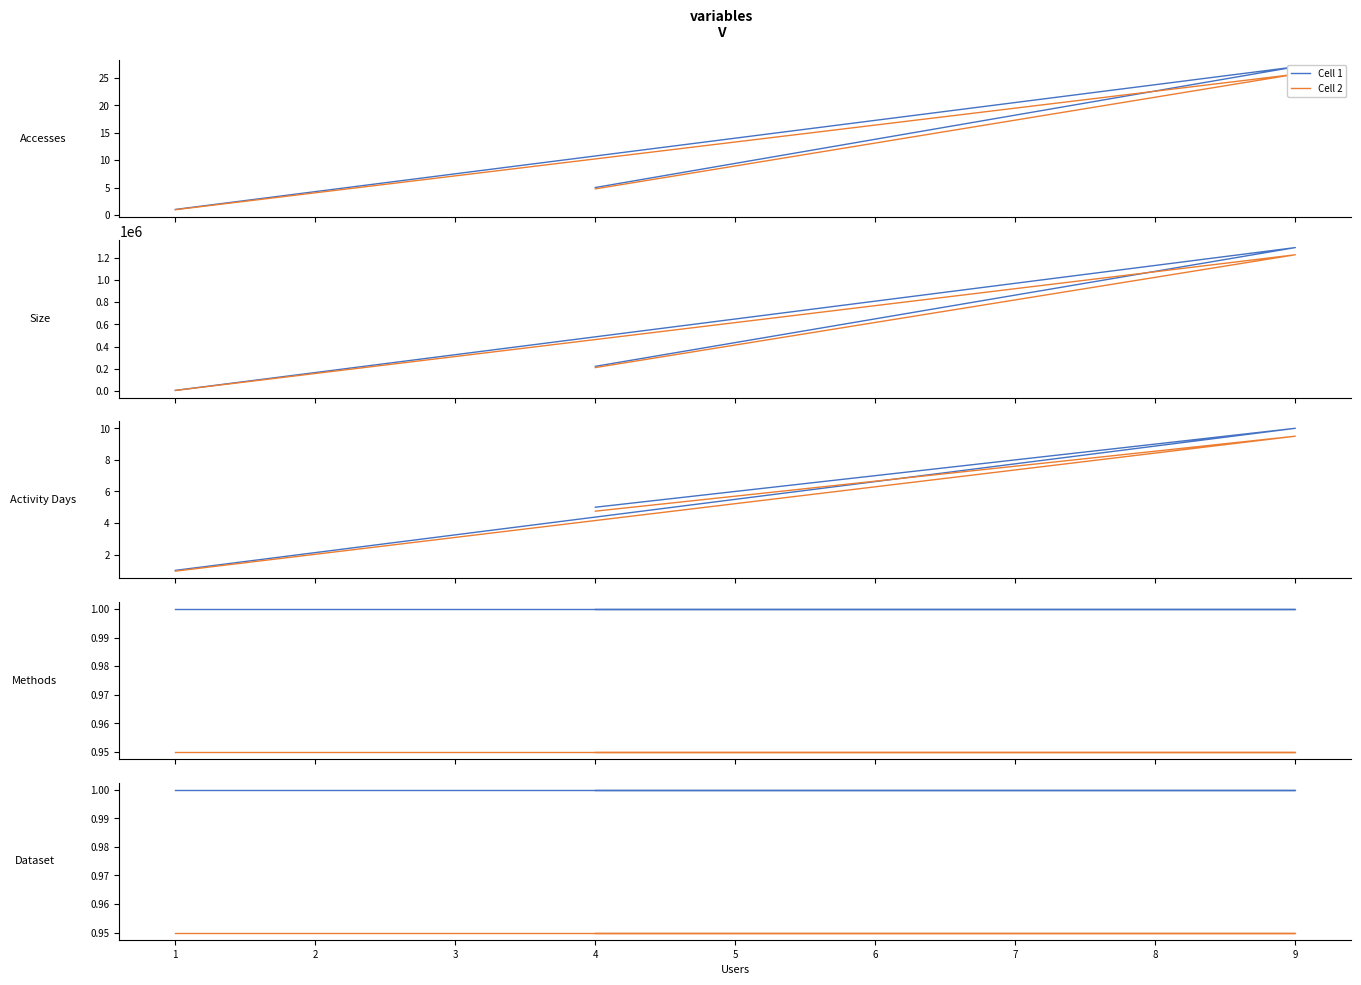

What is the value of the Cell 2 point at the 2nd from the left?

0.9